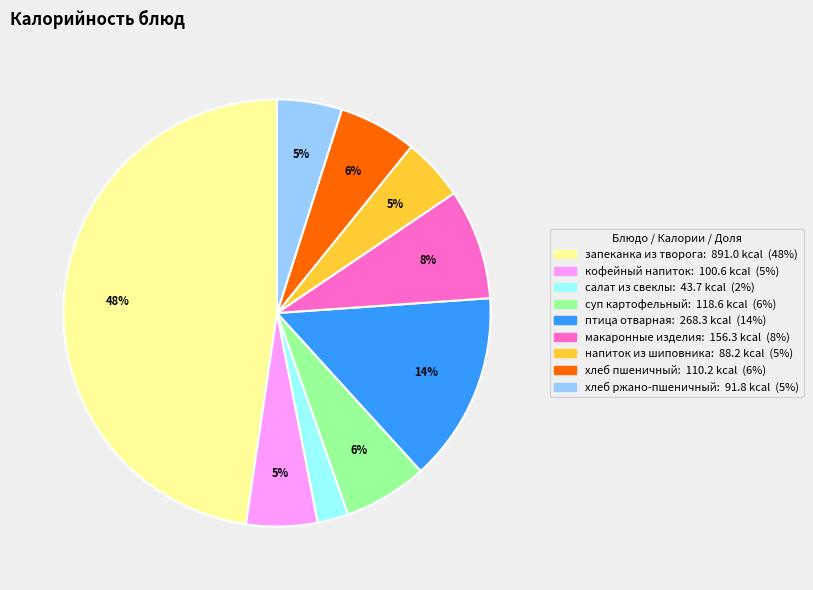

To the nearest percent, what percentage of the pie is птица отварная?

14%